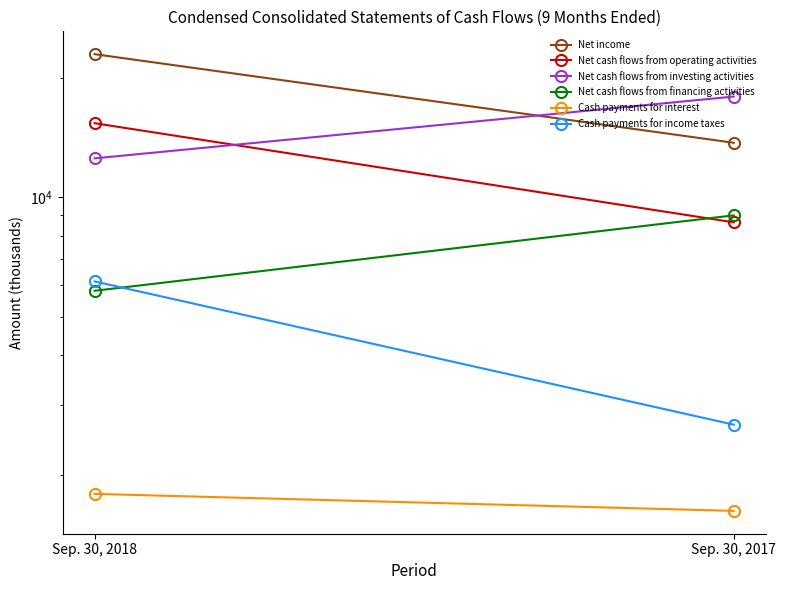

At Sep. 30, 2017, list the series in order from smallest to largest.

Cash payments for interest, Cash payments for income taxes, Net cash flows from operating activities, Net cash flows from financing activities, Net income, Net cash flows from investing activities